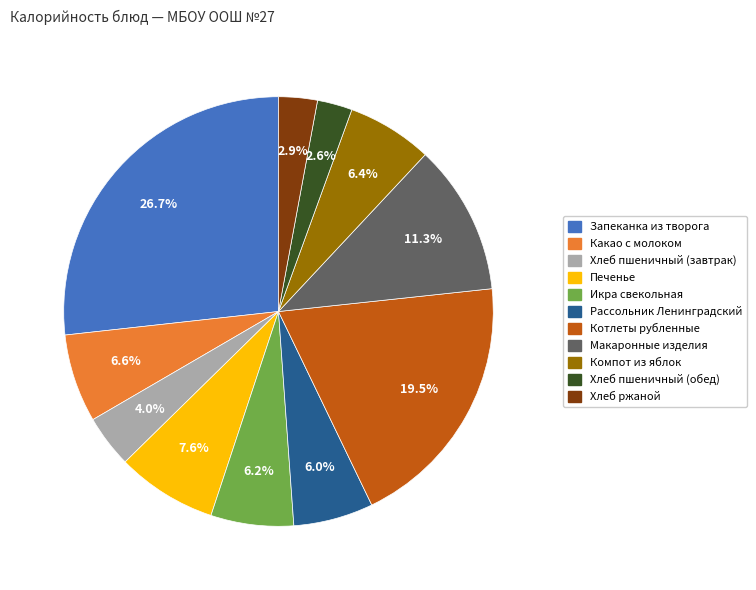

True or false: Хлеб пшеничный (обед) accounts for 3% of the total.

True